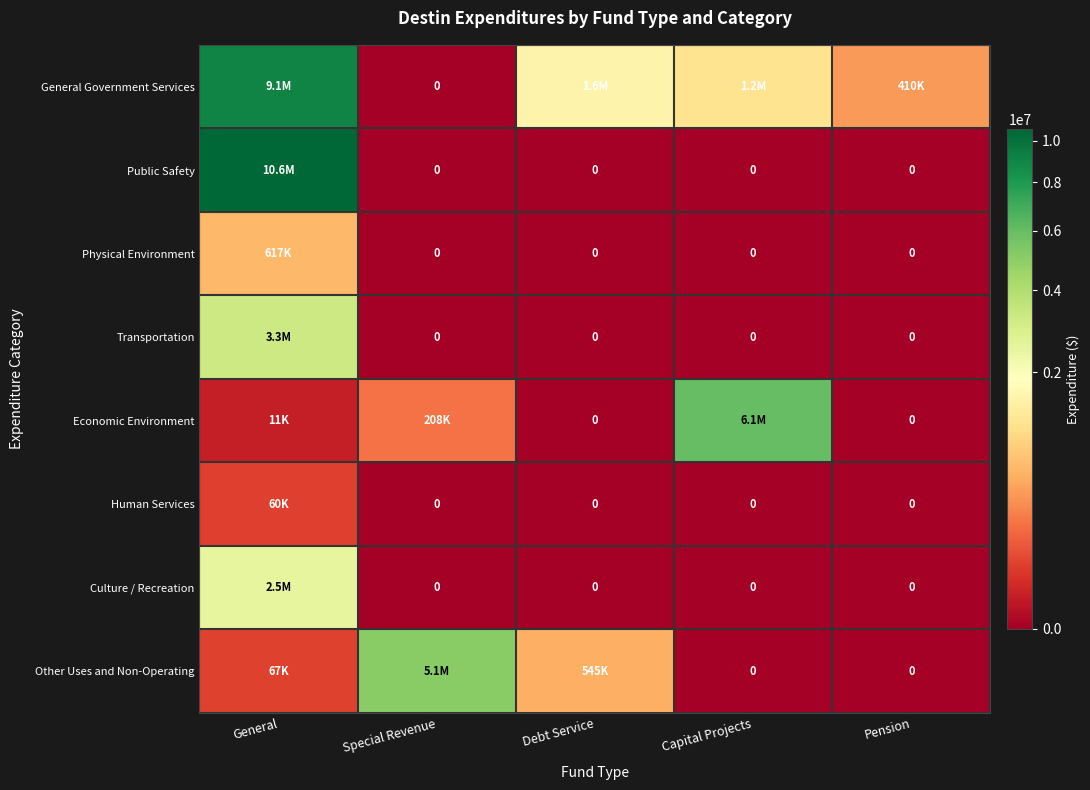

List the series in order of their peak value, highest first.

Public Safety, General Government Services, Economic Environment, Other Uses and Non-Operating, Transportation, Culture / Recreation, Physical Environment, Human Services